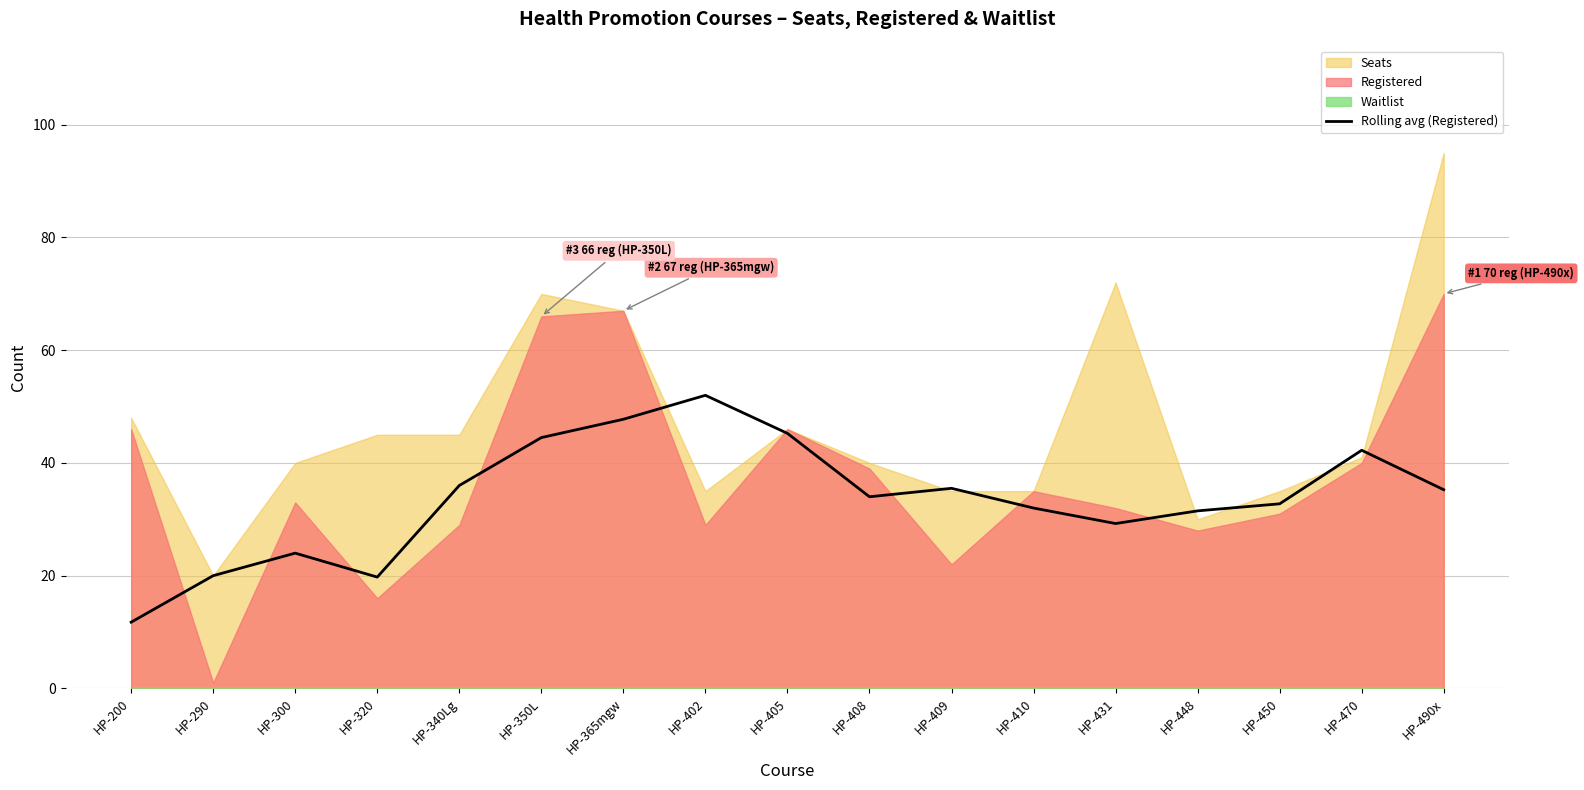

Which has a higher value, HP-300 or HP-290?

HP-300